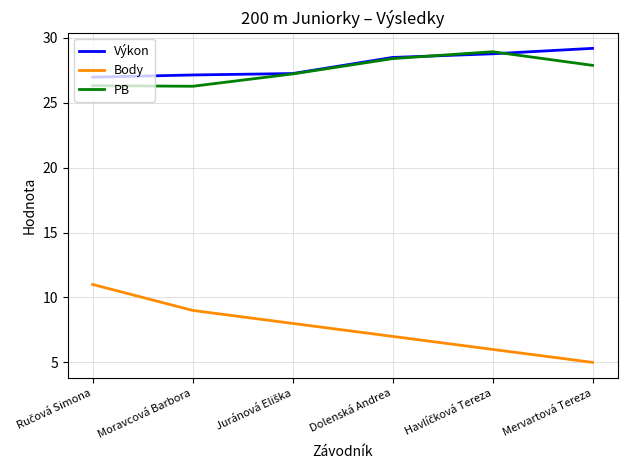

Read the PB value at Dolenská Andrea.

28.4